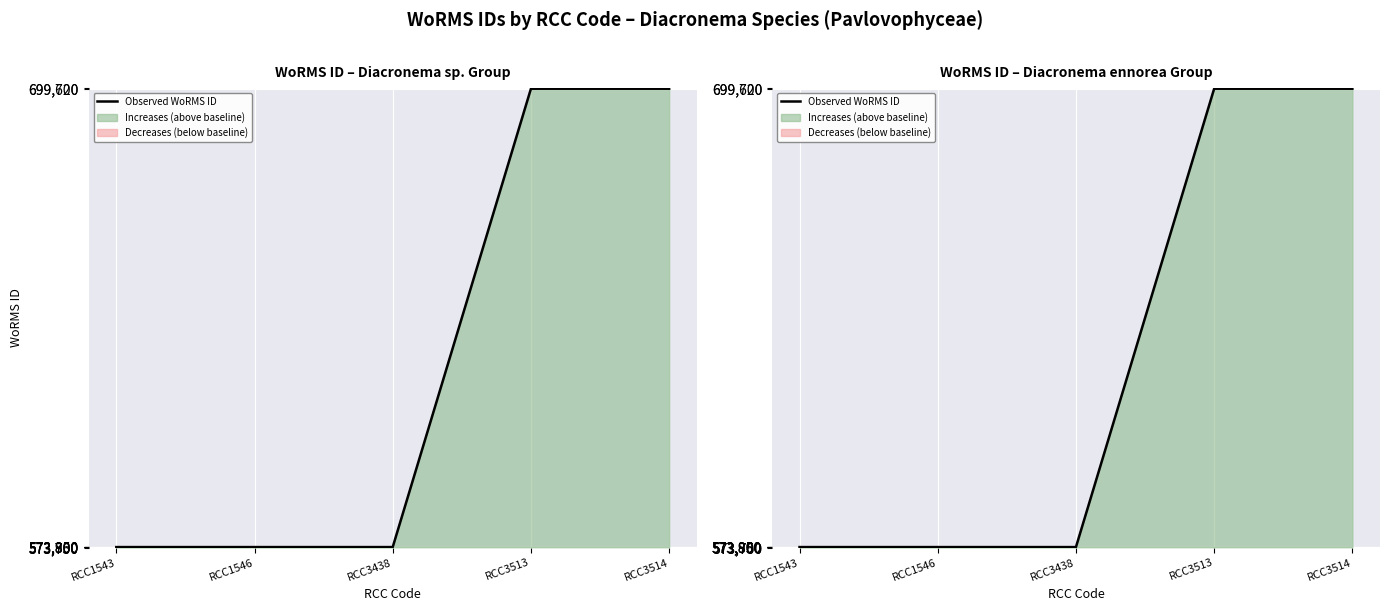

How many points are higher than both their immediate neighbors (excluding endpoints)?

1